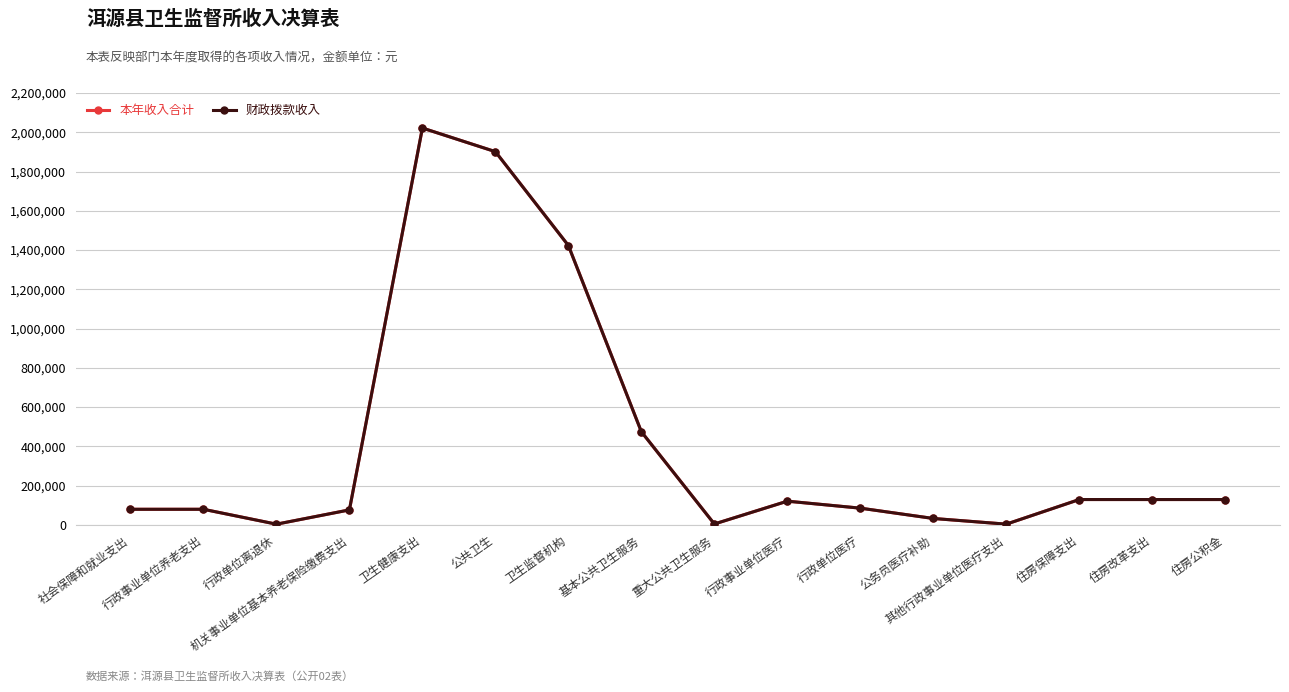

Does the chart have visible grid lines?

Yes